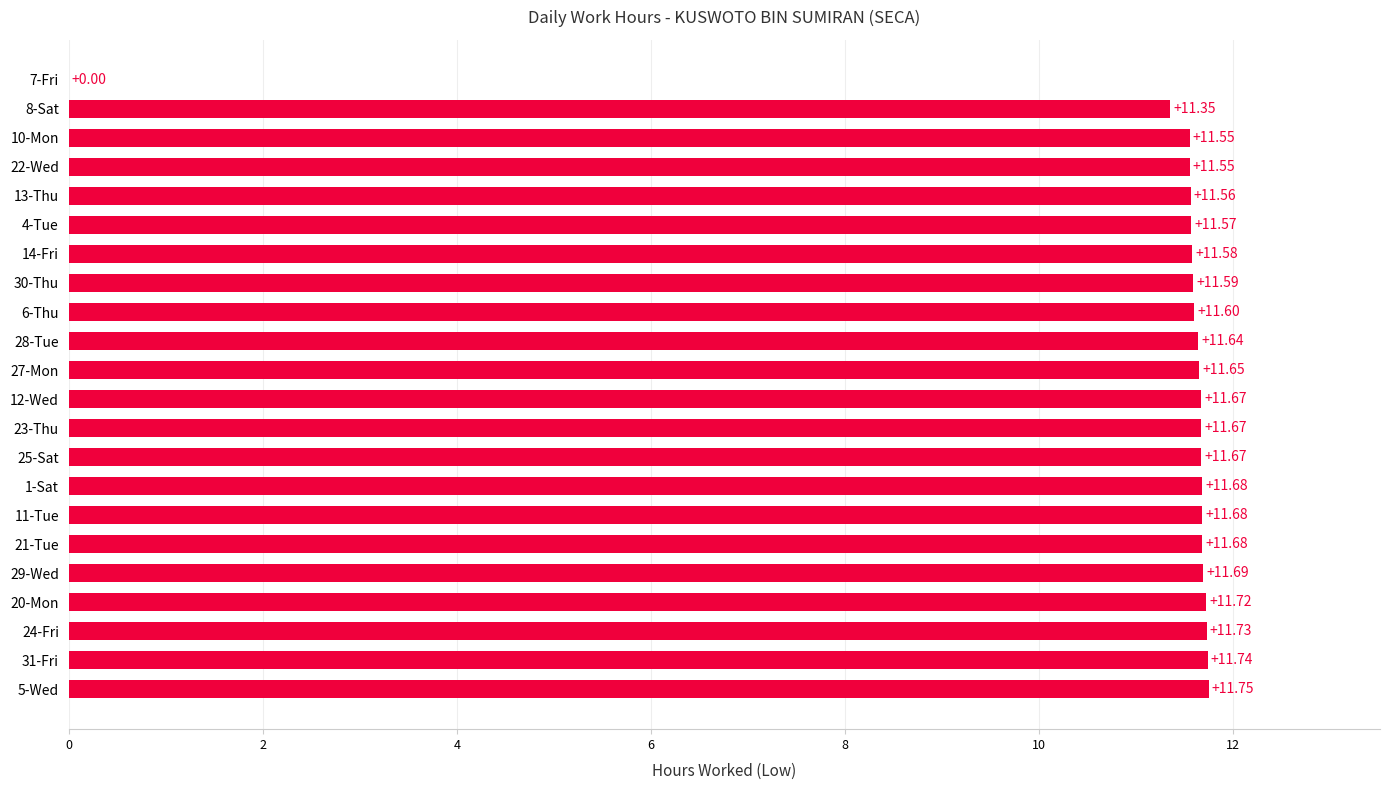

What is the sum of the values at 5-Wed and 31-Fri?

23.5